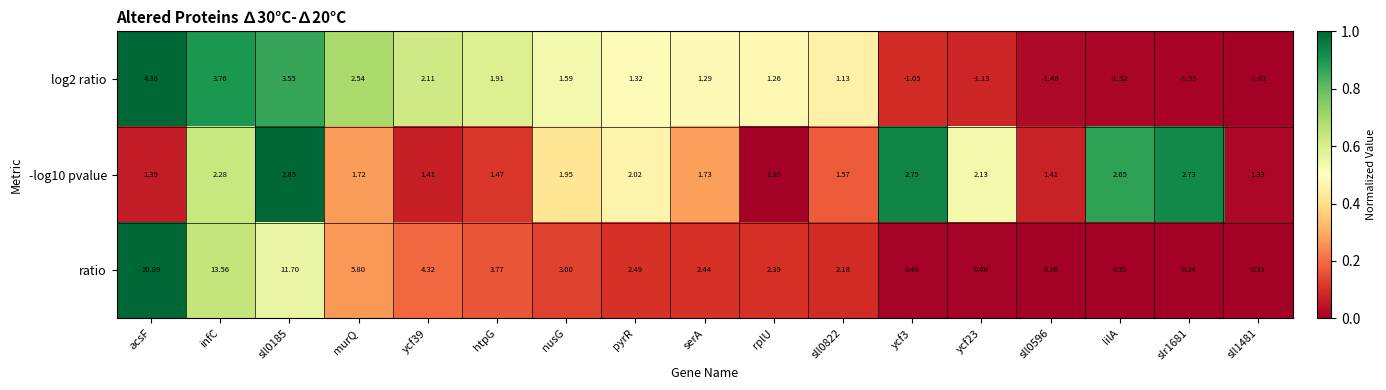

At which label does -log10 pvalue reach its minimum?

rplU